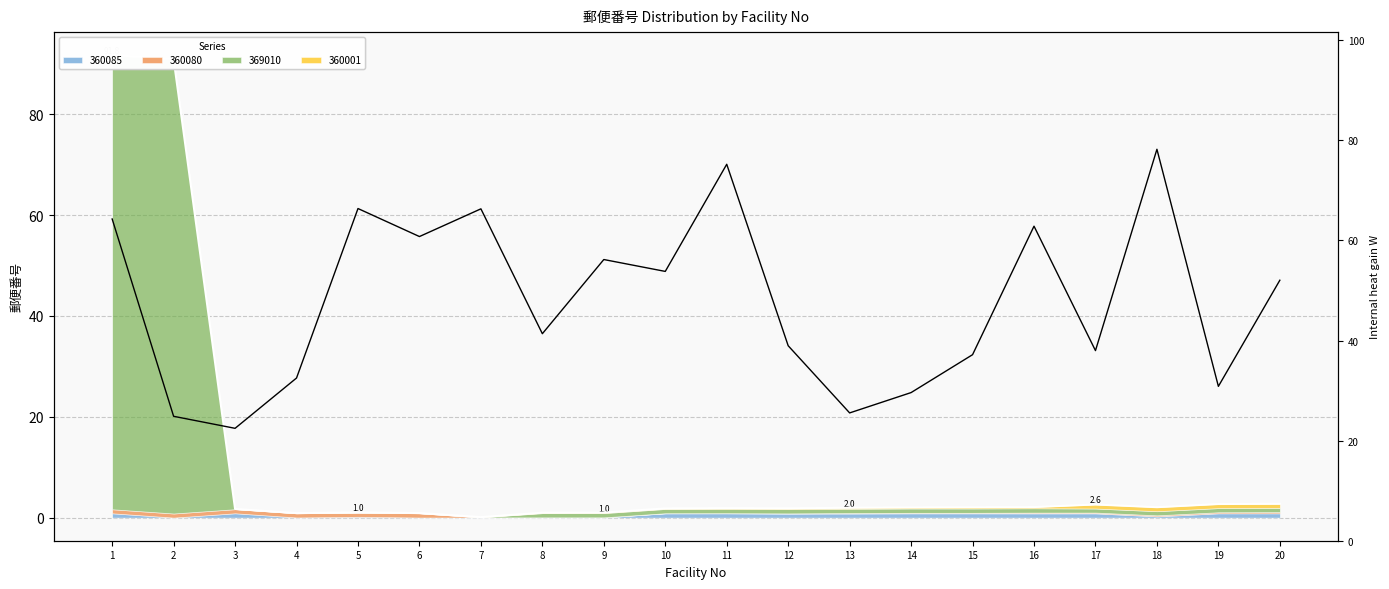

What is the difference between the maximum and minimum values?

55.8